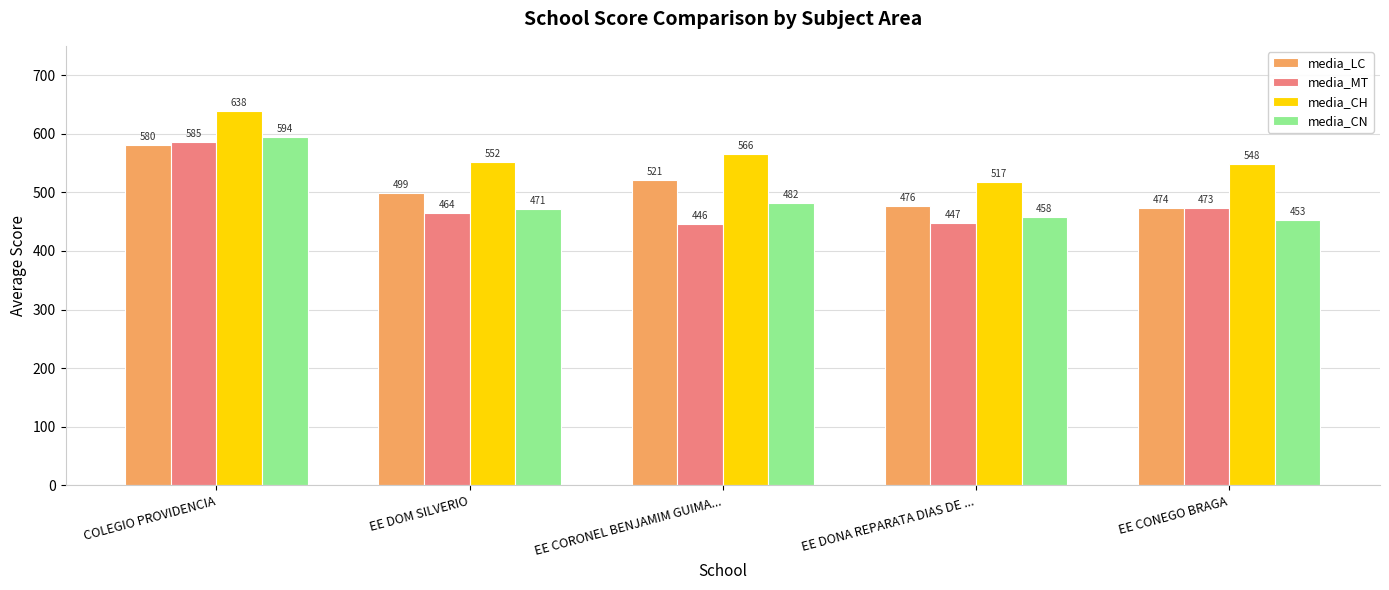

At how many categories does at least one series exceed 450?

5